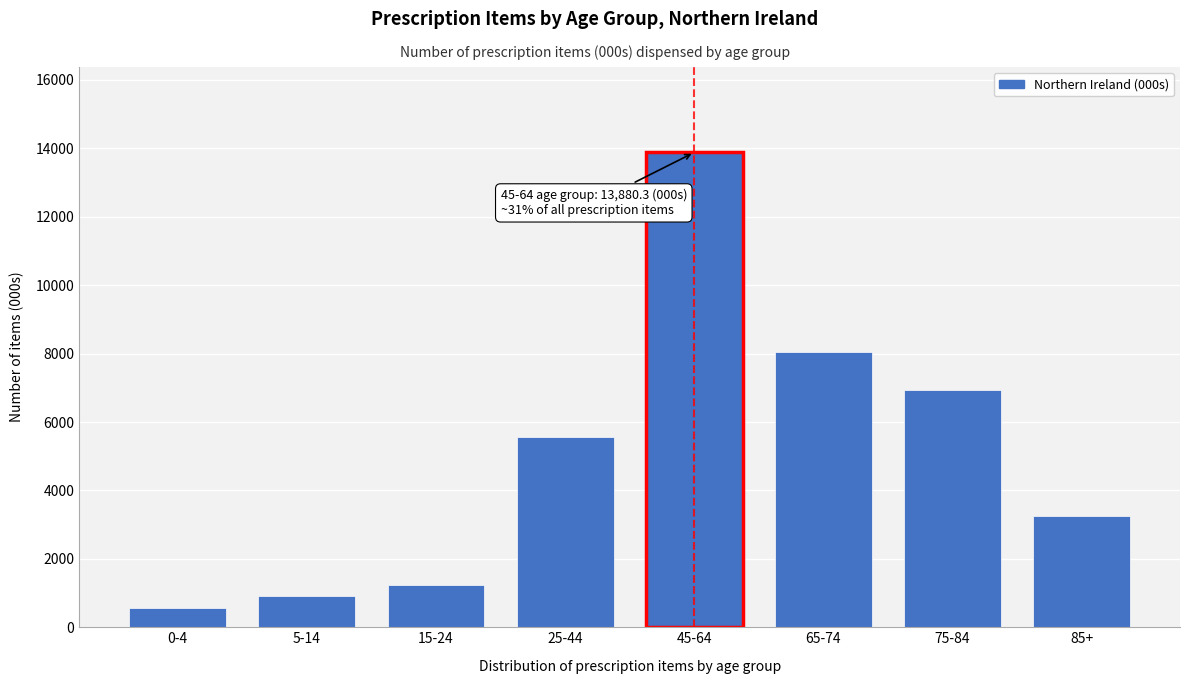

Reading left to right, what are all the values shown in this chart?

0-4=566.5	5-14=913.6	15-24=1222.2	25-44=5561.2	45-64=13880.3	65-74=8058.4	75-84=6927.9	85+=3248.6